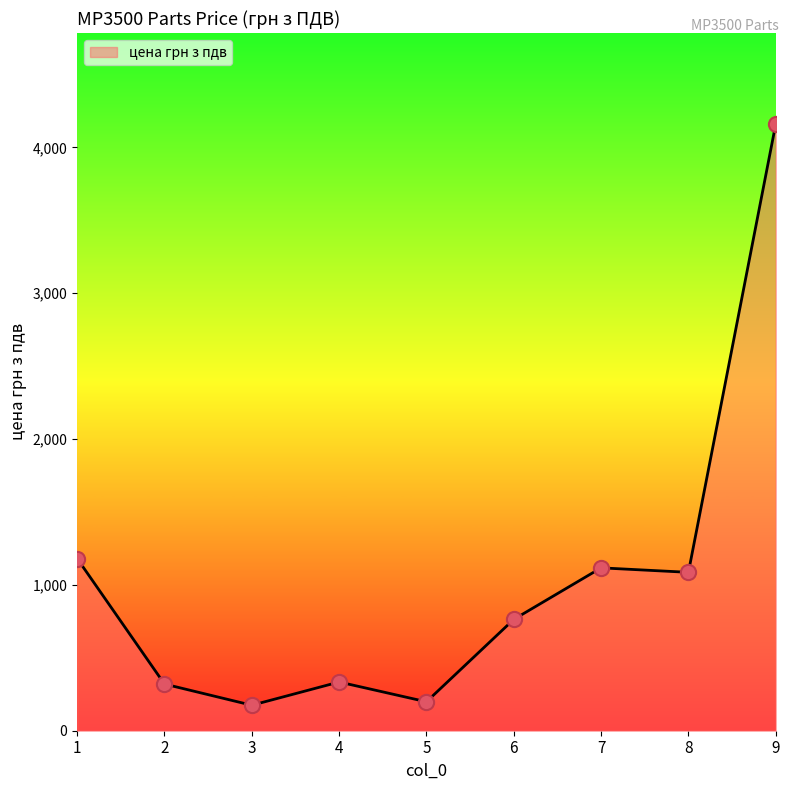

What is the ratio of the value at 2 to the value at 8?

0.3